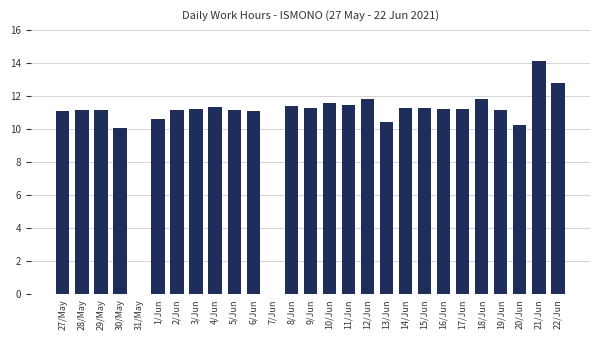

Between 2/Jun and 22/Jun, which is larger?

22/Jun